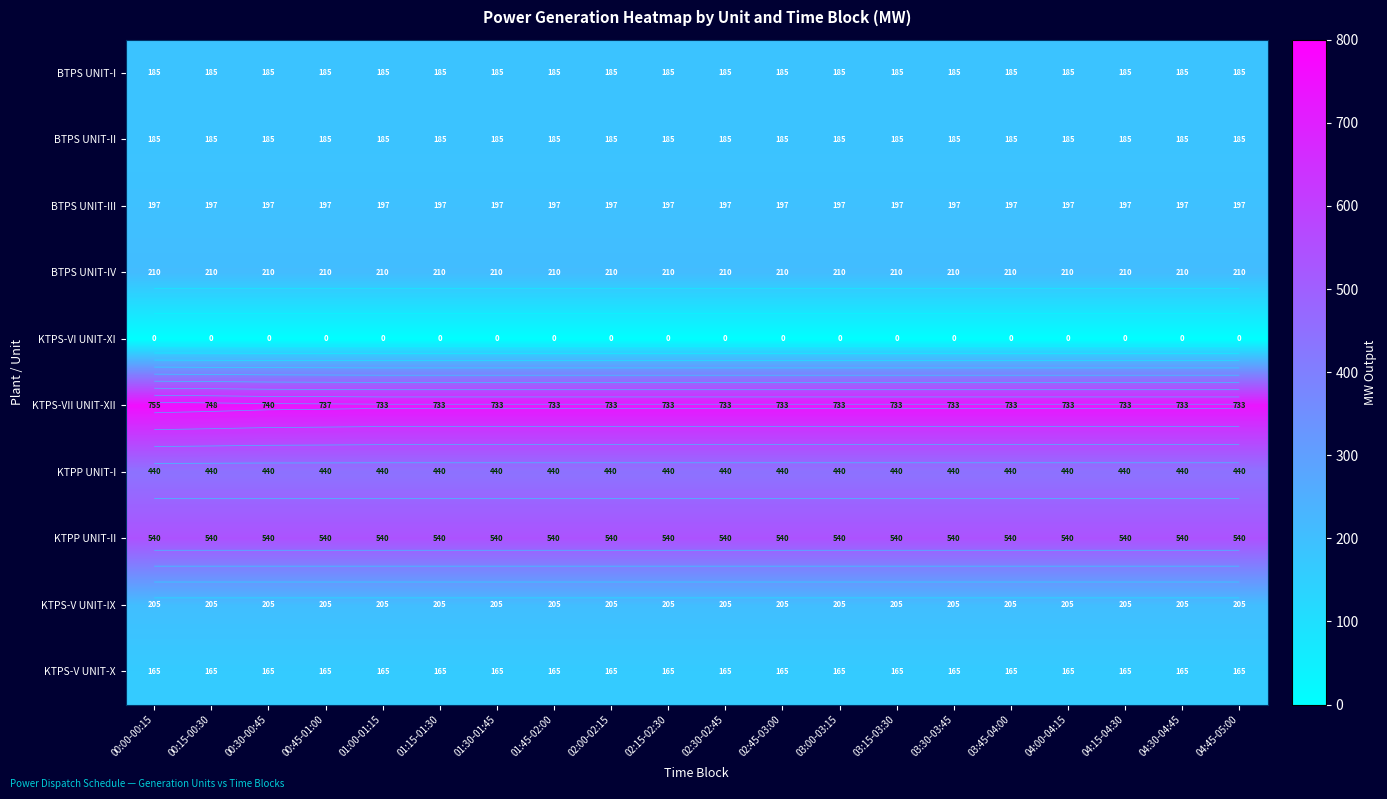

Is it true that BTPS UNIT-II equals 185.0 at 02:30-02:45?

True